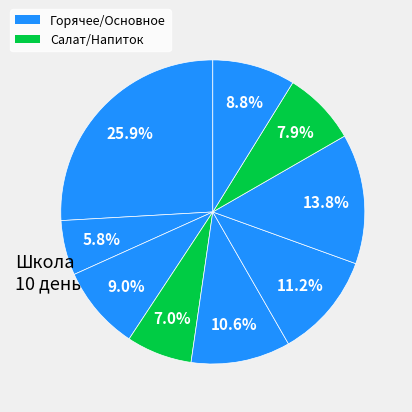

How many slices are in this pie chart?

9